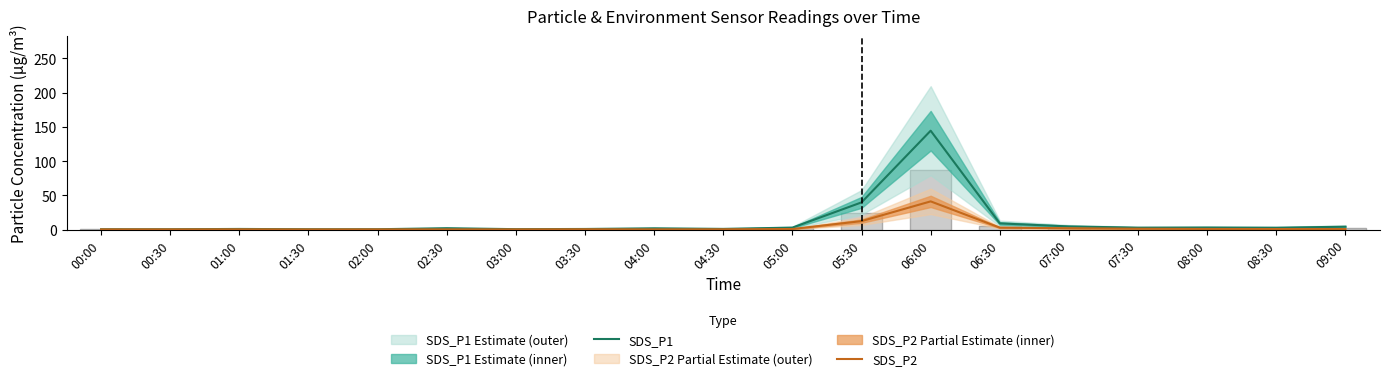

Reading left to right, list all the values displayed in this chart.

SDS_P1: 0.6	0.6	1.0	0.6	0.6	2.1	0.7	1.0	1.9	1.1	3.0	39.8	144.5	9.1	4.7	2.9	3.1	2.8	4.3
SDS_P2: 0.4	0.4	0.5	0.3	0.4	0.4	0.4	0.6	0.4	0.5	0.9	12.4	41.3	2.9	2.1	1.3	1.0	0.9	0.9